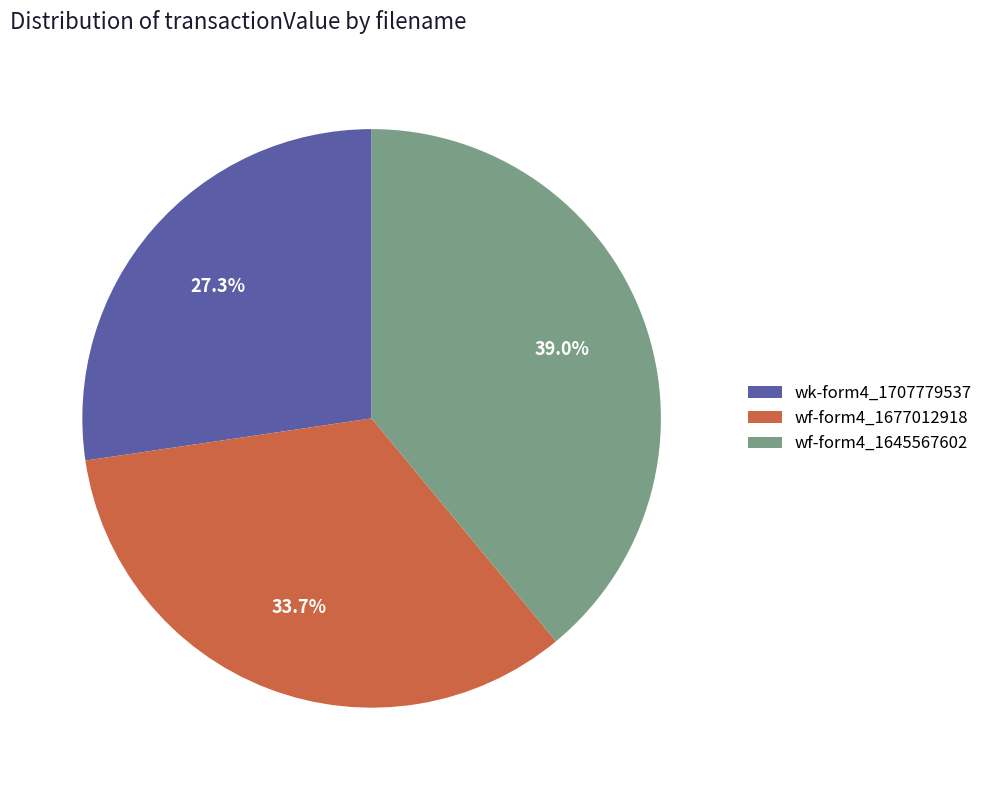

To the nearest percent, what is the average slice percentage?

33%